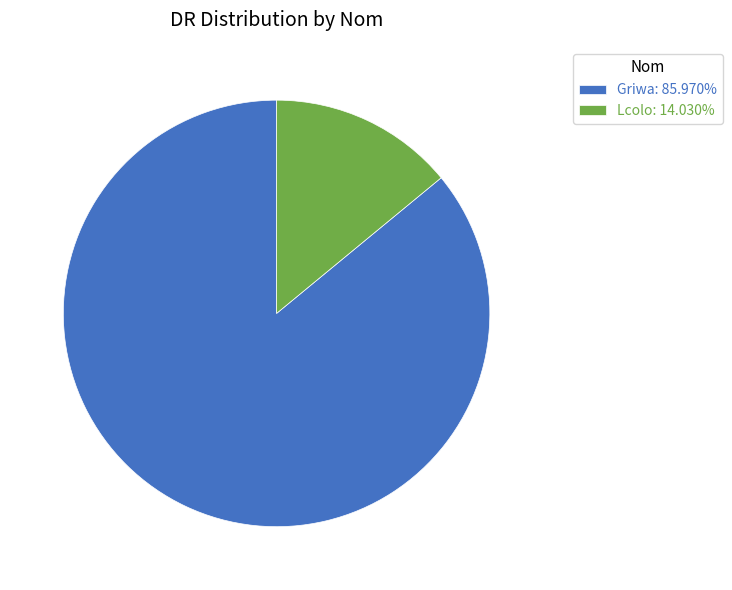

Count the number of slices in the pie.

2